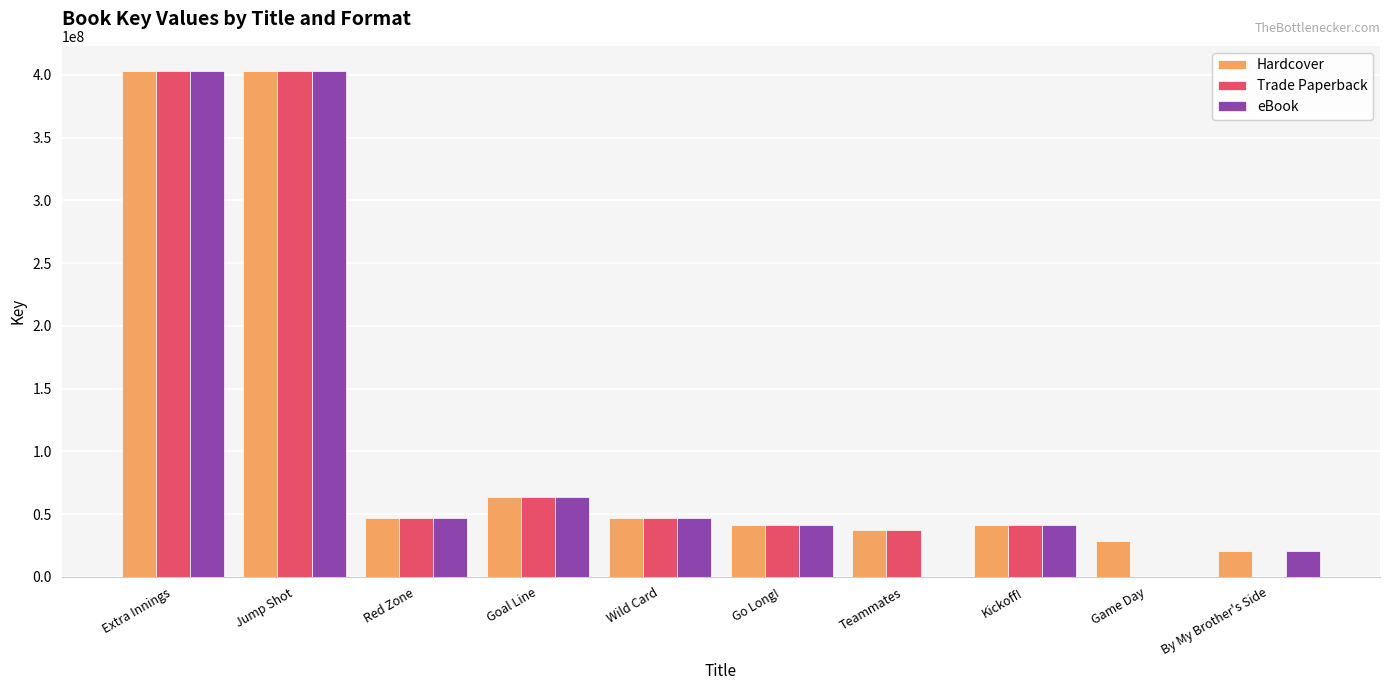

Is the value of eBook at Kickoff! greater than the value of Trade Paperback at Game Day?

Yes